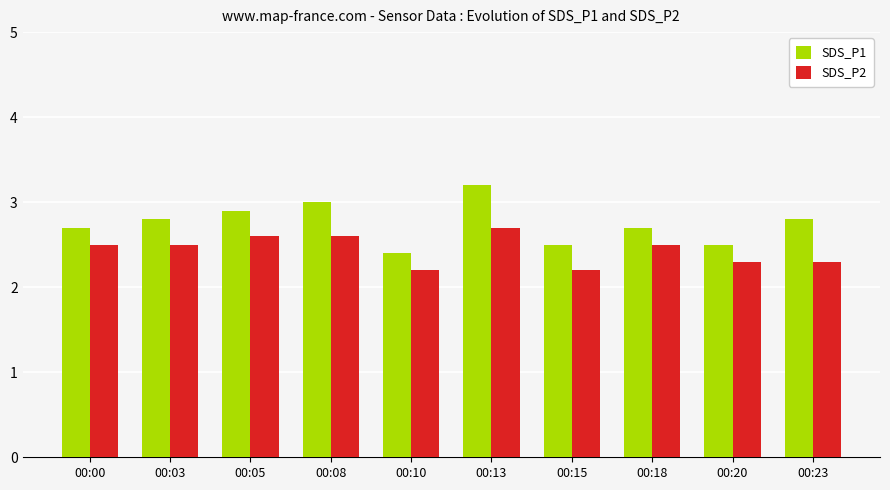

Does the chart contain stacked bars?

No